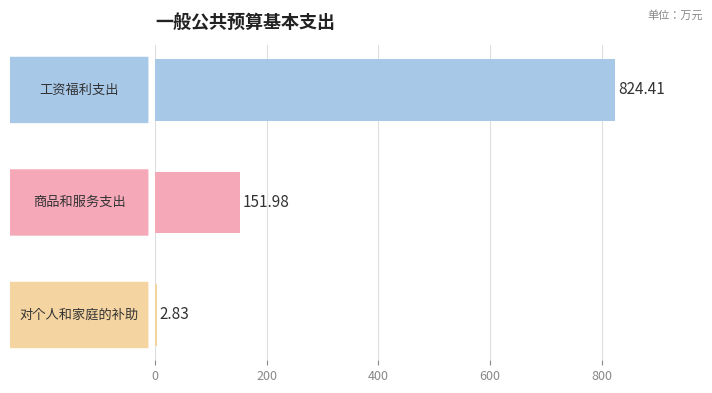

What is the sum of all values?

979.2